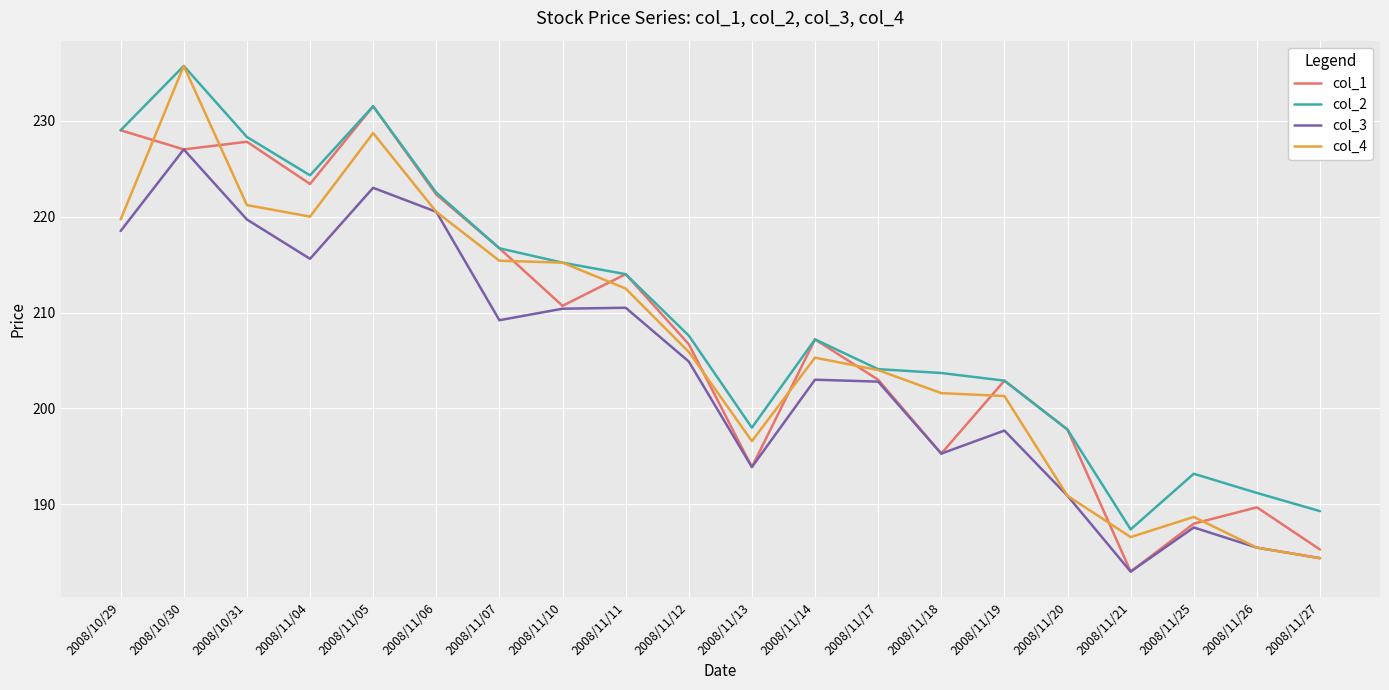

What is the total value across all series at 2008/11/11?

851.0